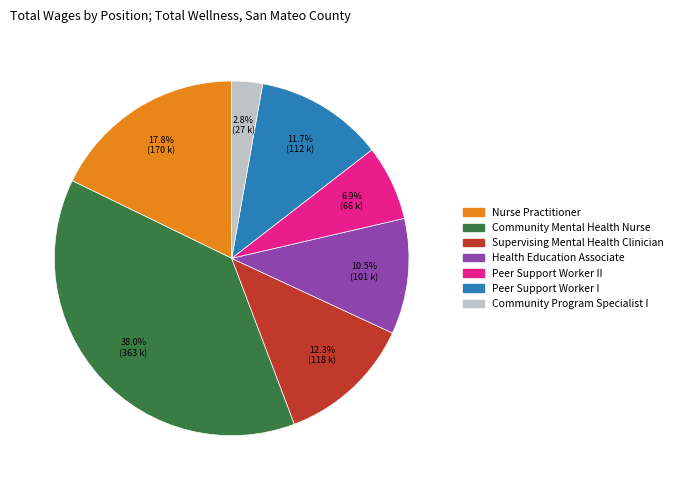

Is there a majority slice in this chart?

No